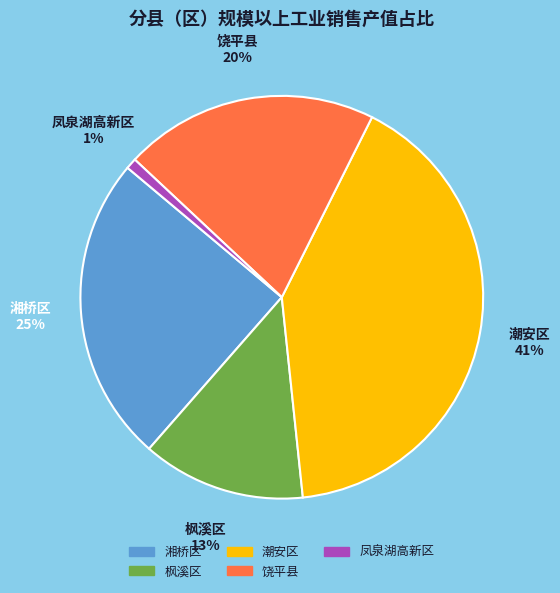

Approximately how many times larger is the value at 湘桥区 compared to 饶平县?

1.2